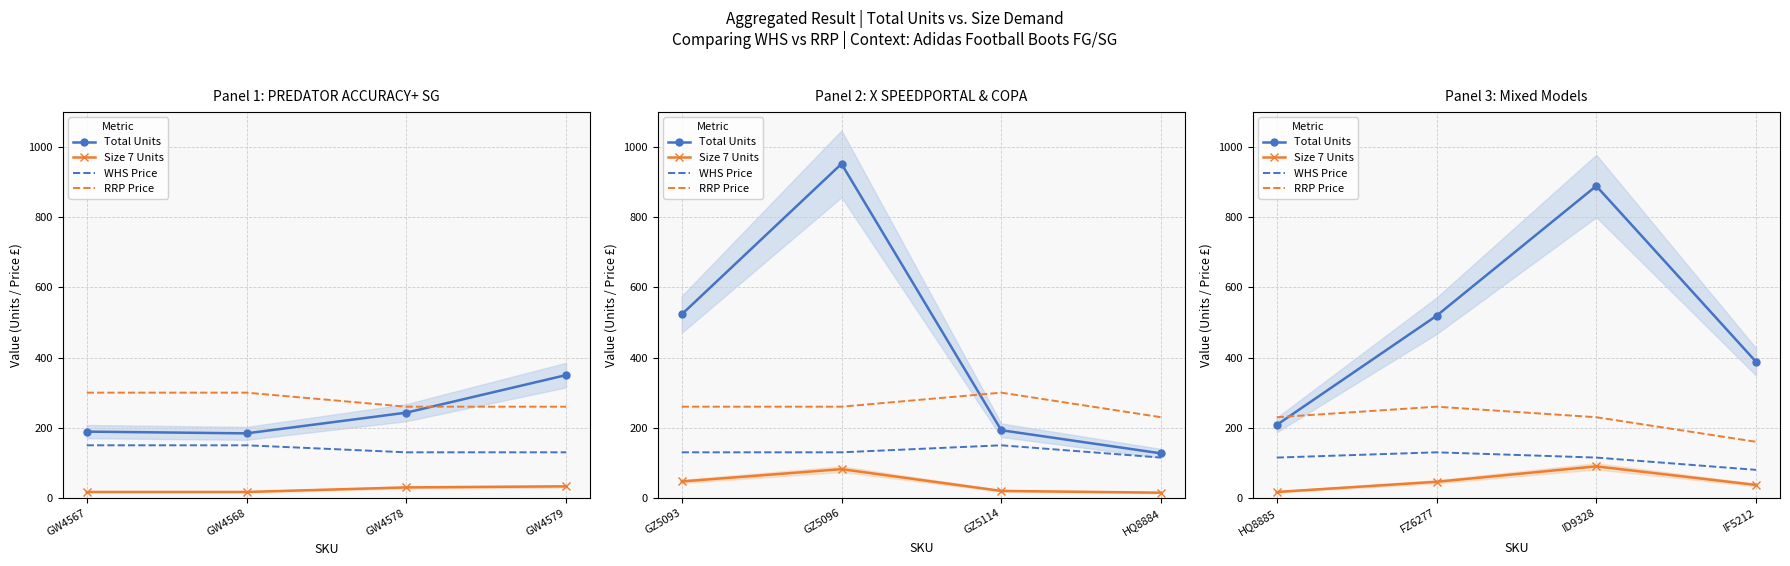

At which label does RRP Price reach its minimum?

IF5212